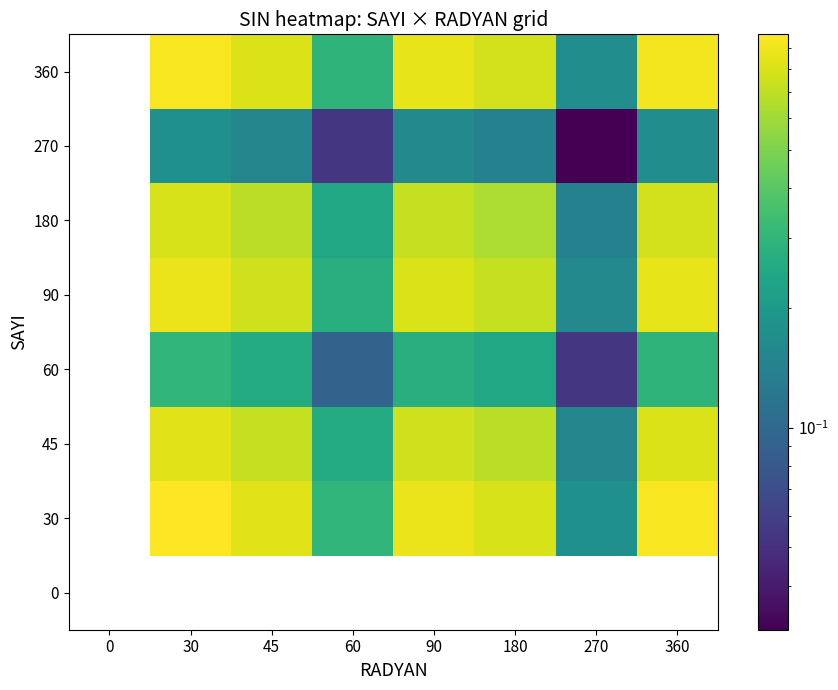

List the labels in order of 180 value, smallest first.

270, 60, 45, 0, 180, 90, 360, 30